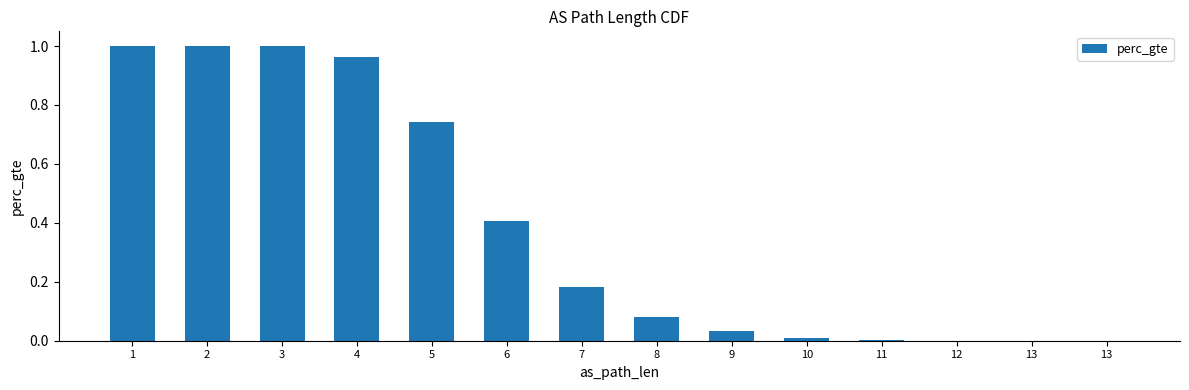

Are the bars horizontal?

No